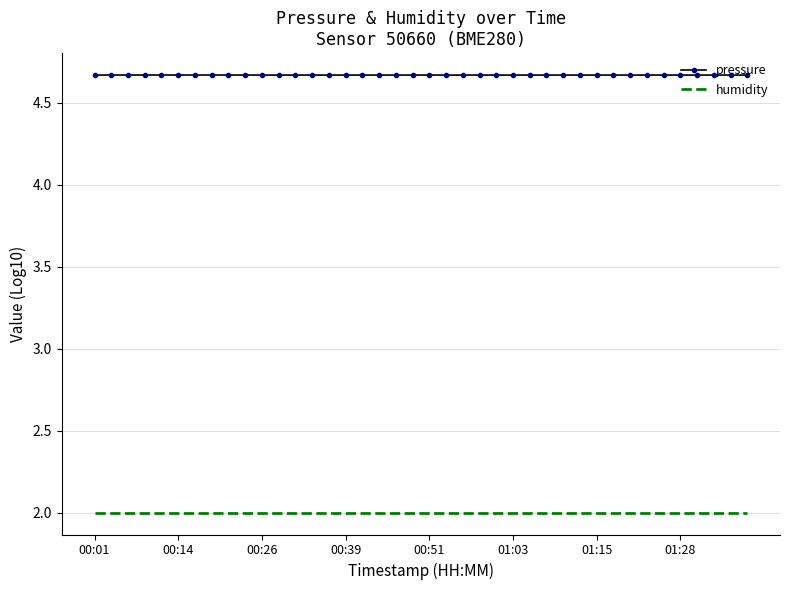

What is the minimum value for humidity?

2.0